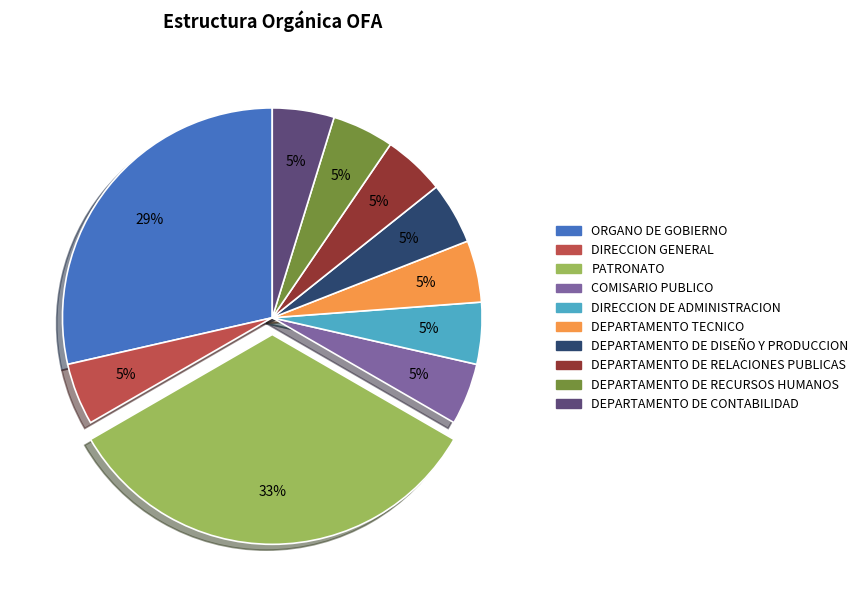

What is the ratio of the value at DEPARTAMENTO TECNICO to the value at DEPARTAMENTO DE RECURSOS HUMANOS?

1.0